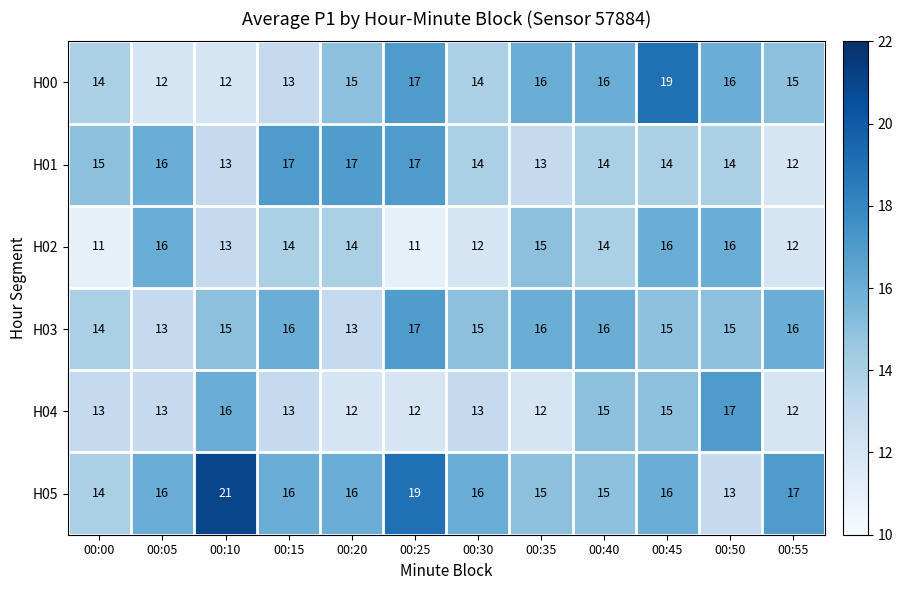

The H01 series shows 9 at 00:35. True or false?

False